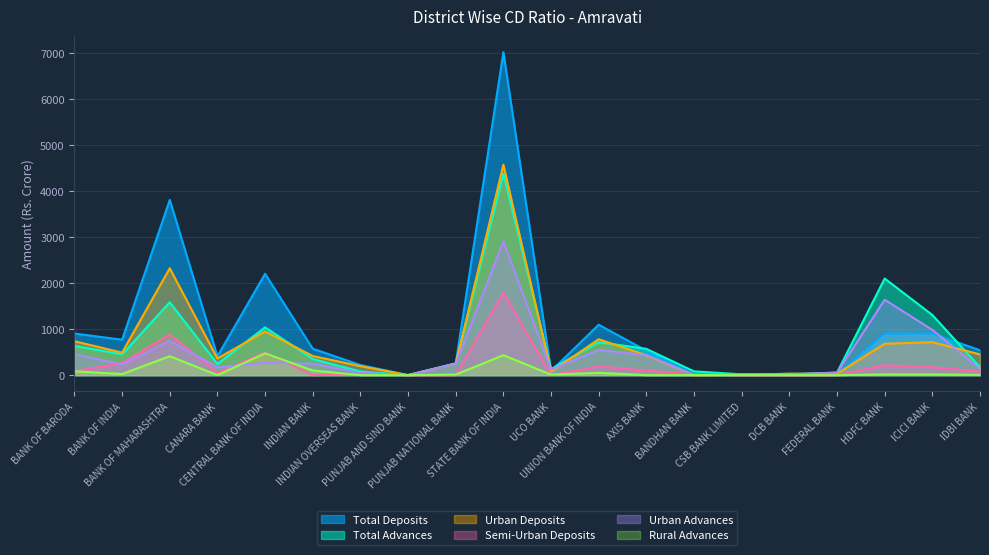

In Total Deposits, how many points are lower than both neighbors (excluding endpoints)?

5